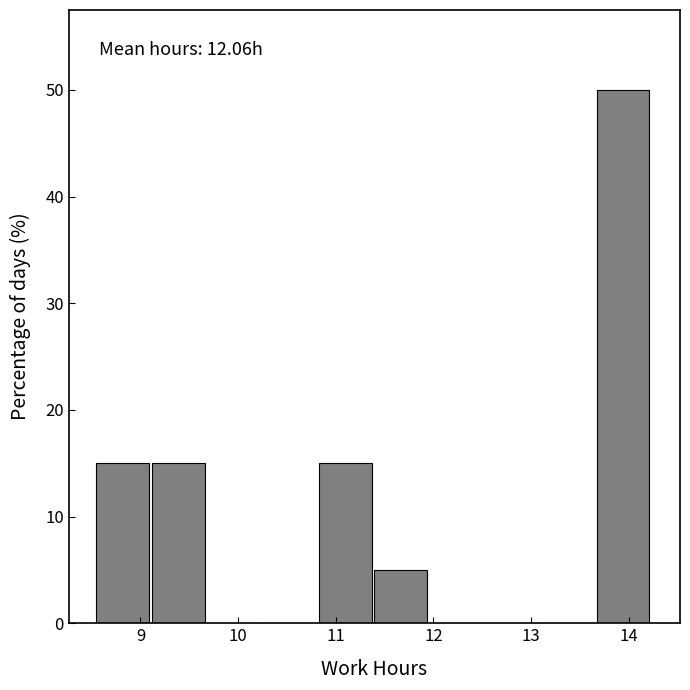

Over which range of the x-axis is the bar tallest?

13.7 to 14.2